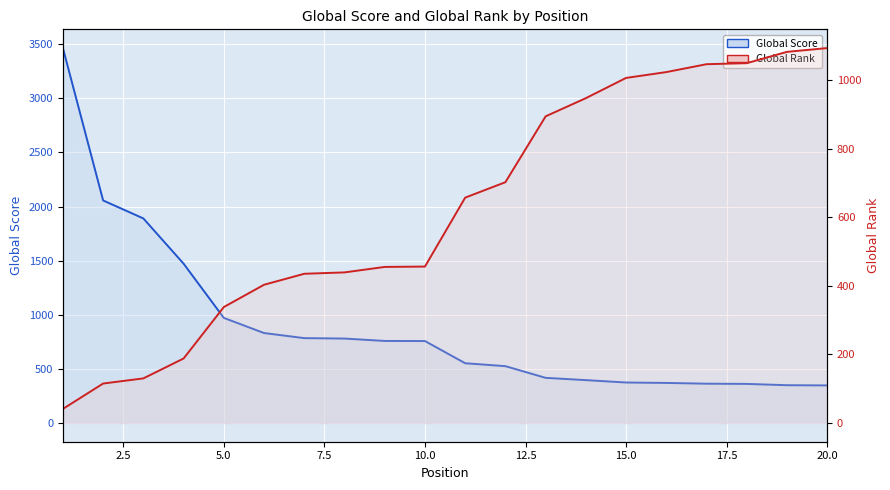

What is the value of the Global Score point at the 19th from the left?

349